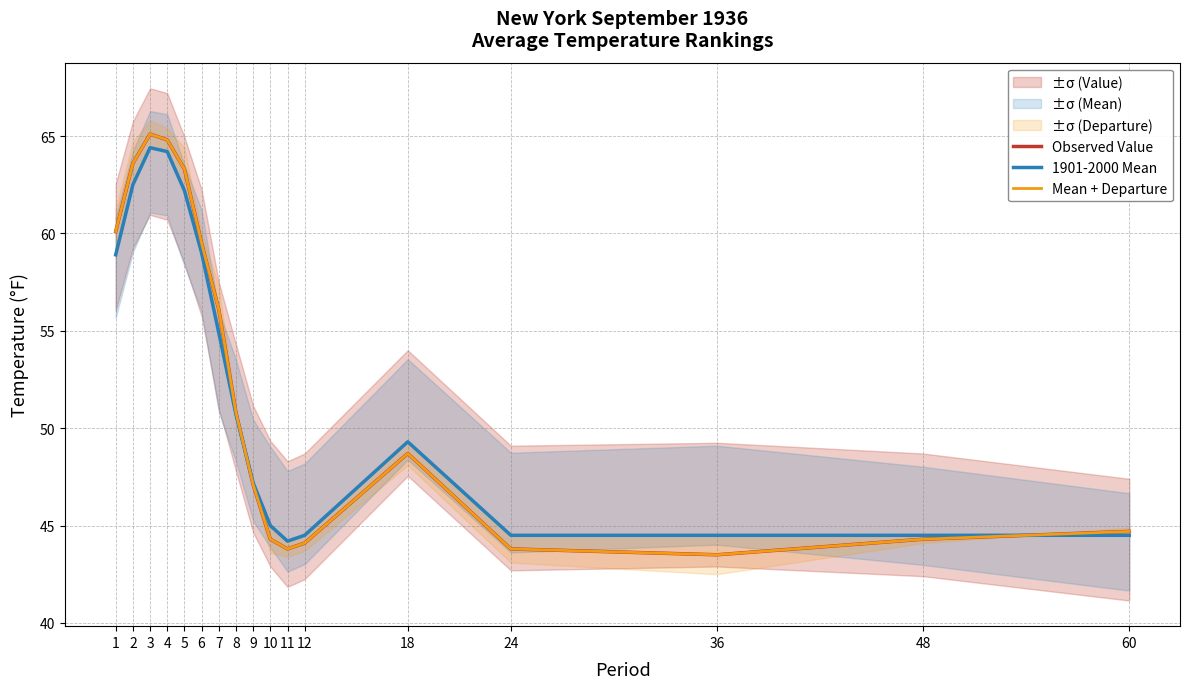

What is the sum of the 1901-2000 Mean values at 10 and 48?

89.5